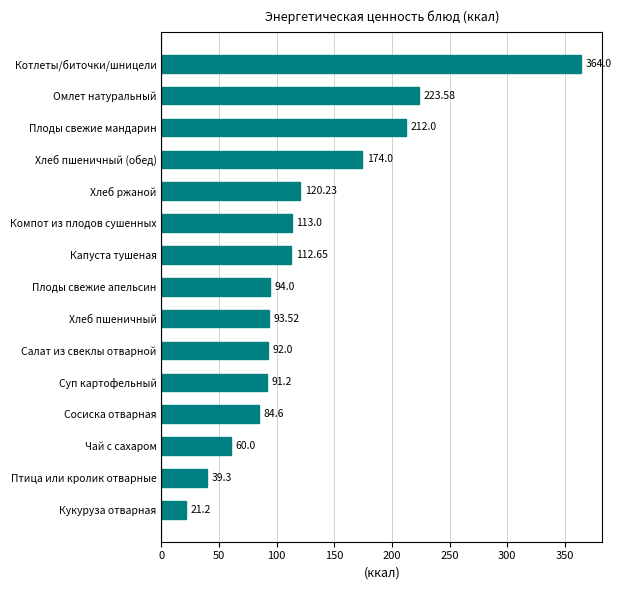

At which label is the value closest to 192?

Хлеб пшеничный (обед)